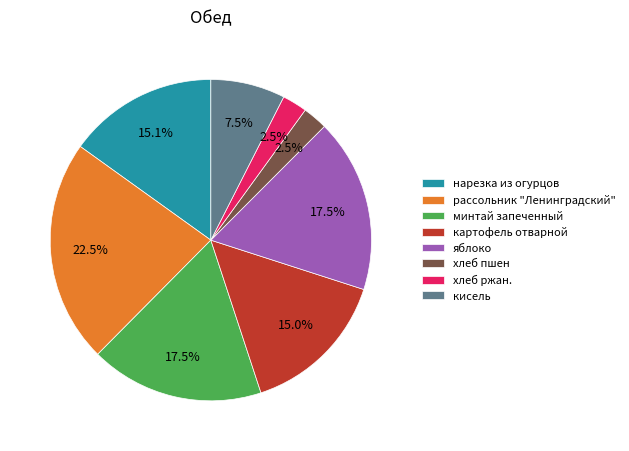

Is the sum of минтай запеченный and картофель отварной greater than half?

No